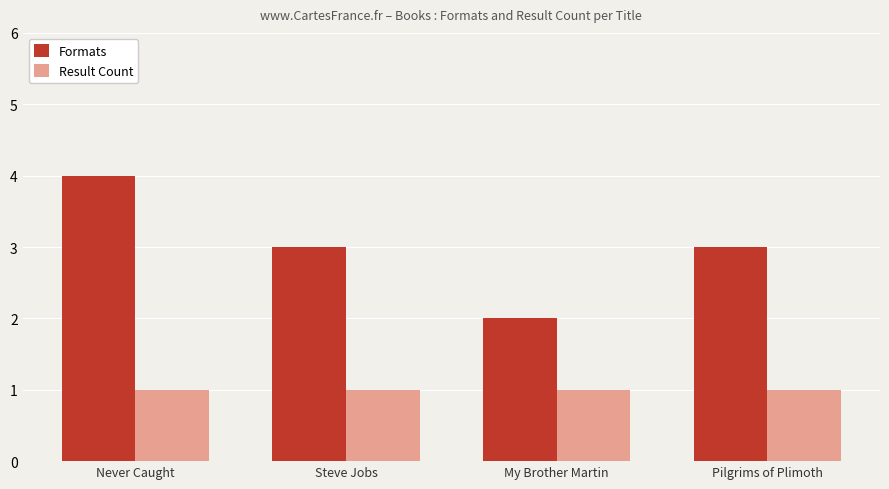

At which label does Formats reach its minimum?

My Brother Martin